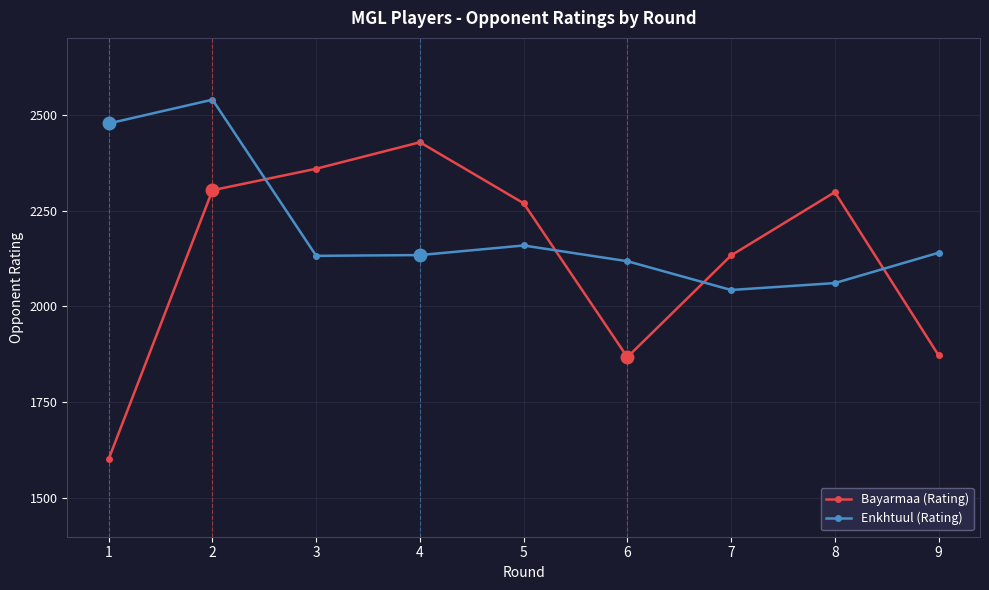

How many lines are shown in the chart?

2